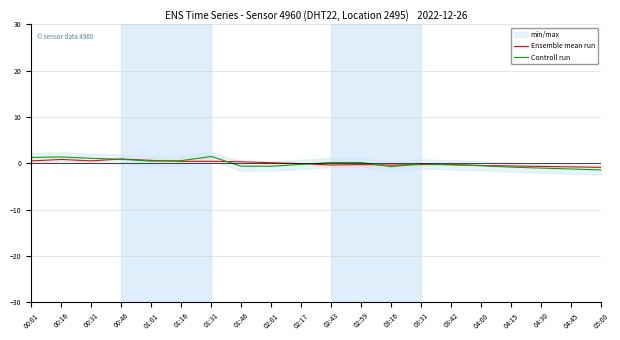

At which label is Controll run closest to 0?

03:31